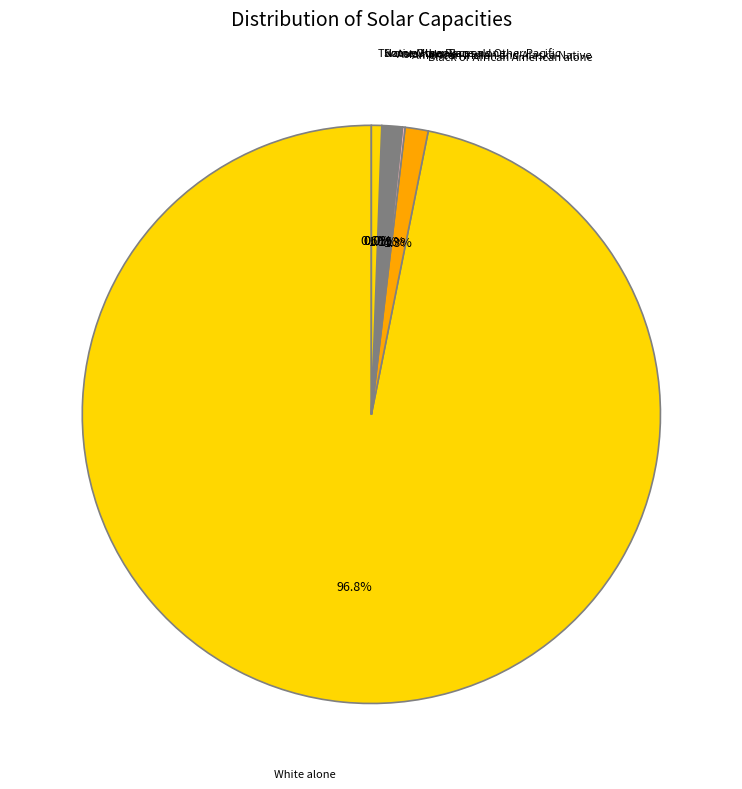

Is it true that White alone is 97% of the pie?

True